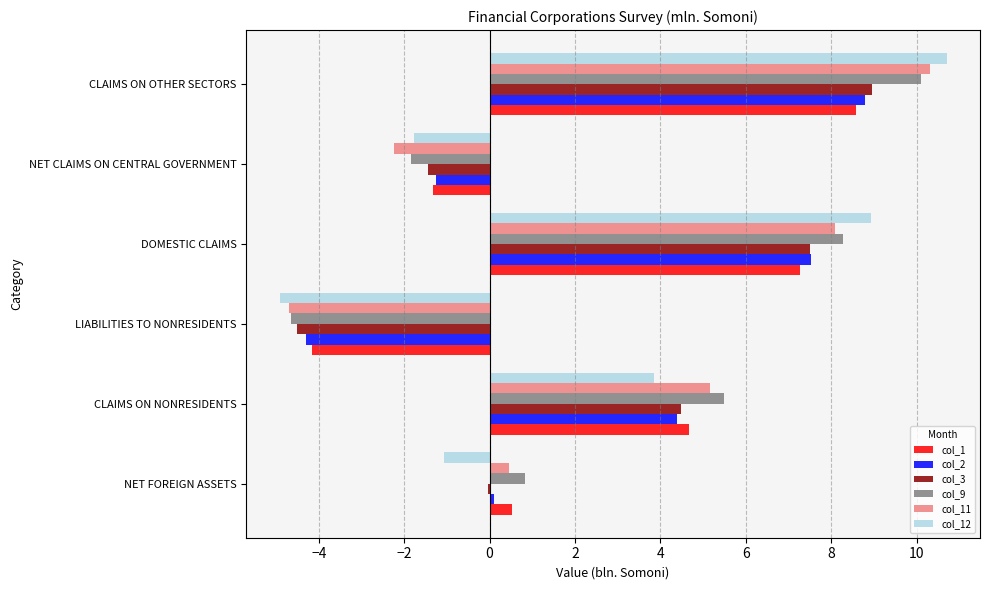

The col_9 series shows 14.5 at CLAIMS ON OTHER SECTORS. True or false?

False